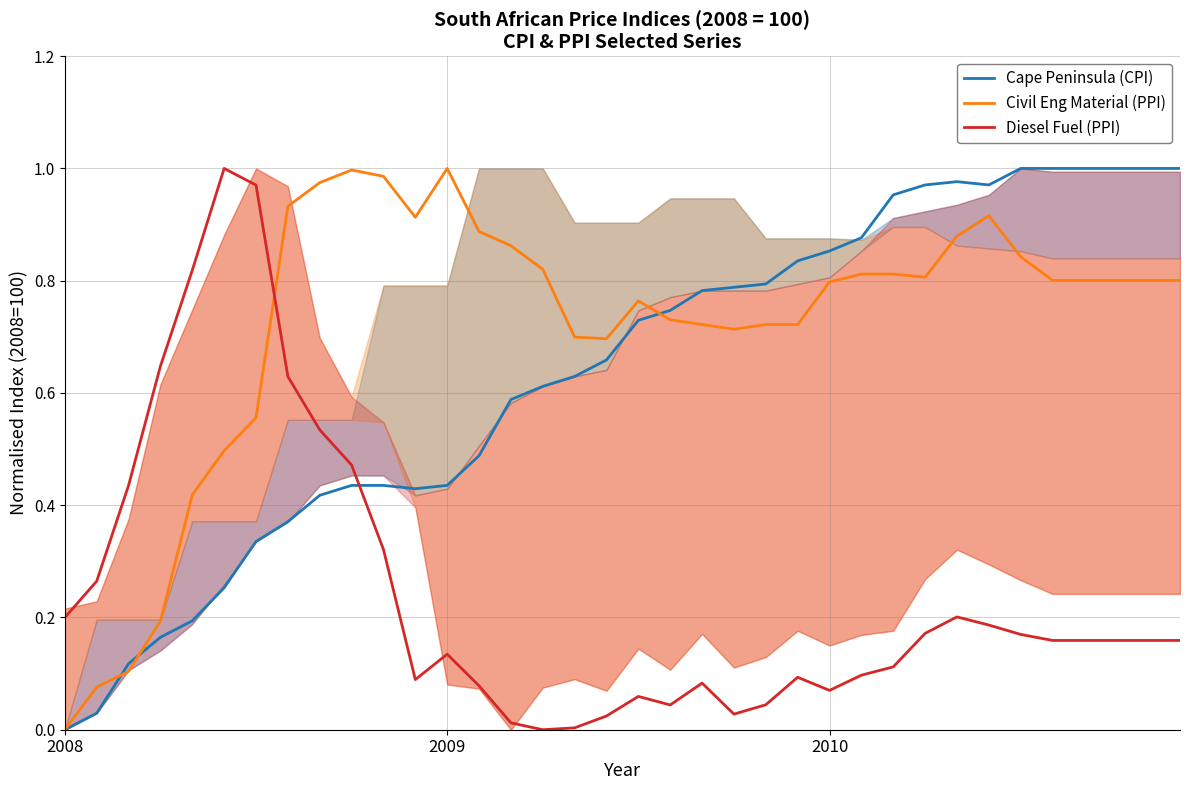

At which label is Cape Peninsula (CPI) closest to 0?

2008